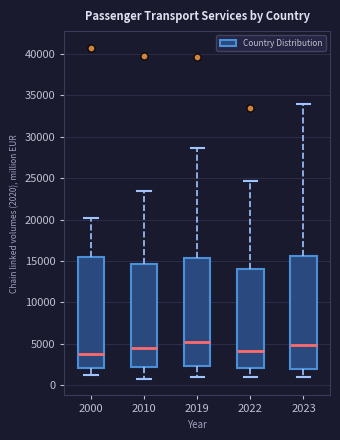

Reading left to right, transcribe this box plot: for each box, give where its median line is, the range the box spans, and where its two whiskers end, as read against the y-axis. The values are not printed on the chart, so give them approximately, as read against the axis.

2000: median 4000, box 2000 to 15500, whiskers 1000 to 20000
2010: median 4500, box 2500 to 14500, whiskers 1000 to 23500
2019: median 5500, box 2500 to 15500, whiskers 1000 to 28500
2022: median 4000, box 2000 to 14000, whiskers 1000 to 24500
2023: median 5000, box 2000 to 15500, whiskers 1000 to 34000